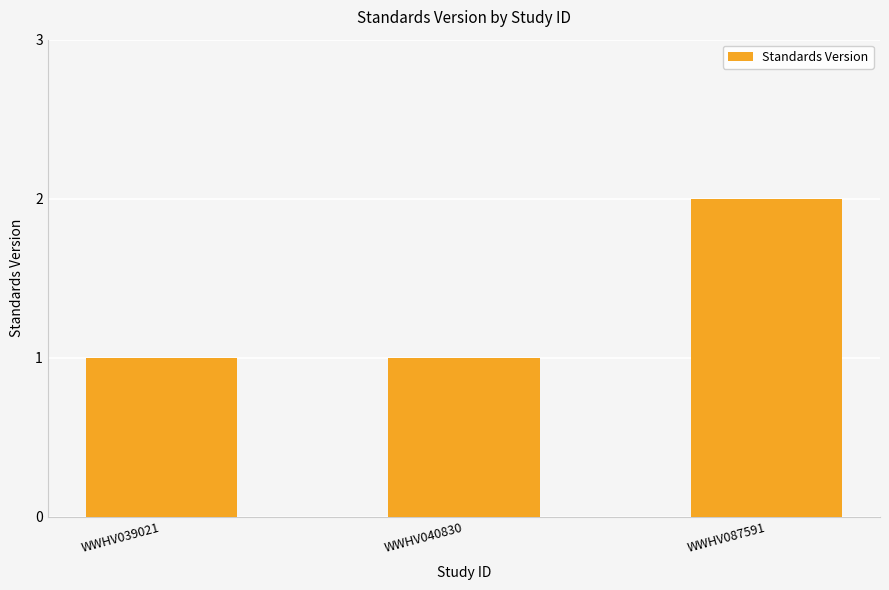

How many bars are there in total?

3